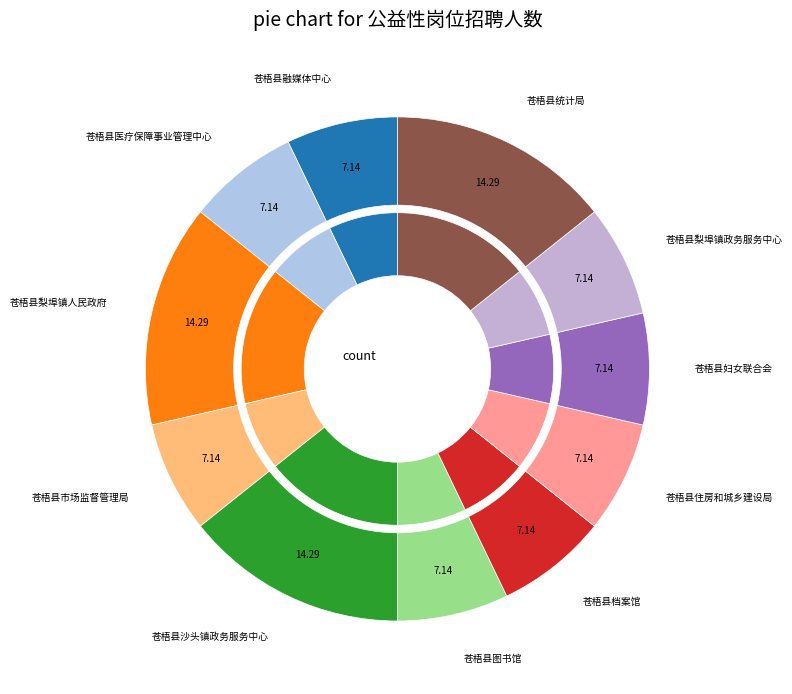

To the nearest percent, what is the average slice percentage?

9%